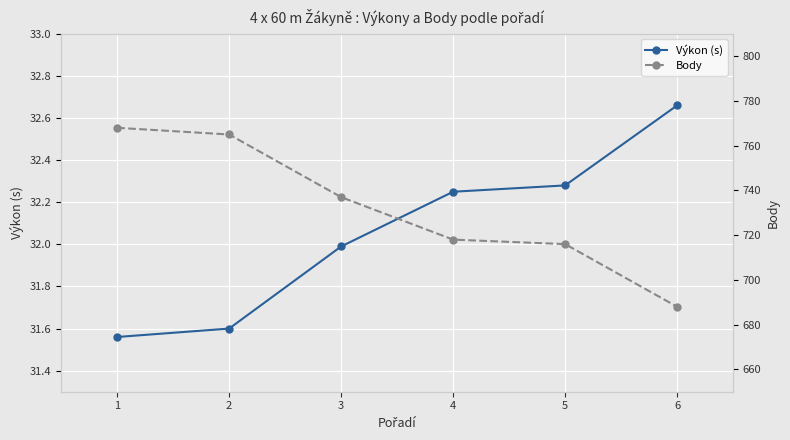

At which label does Výkon (s) reach its minimum?

1